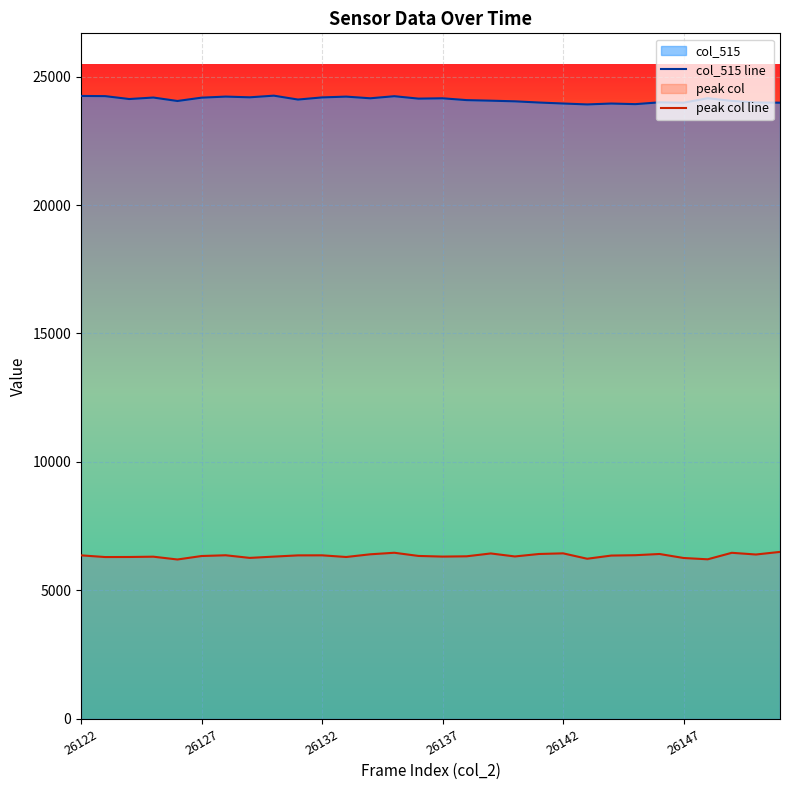

Is it true that col_515 line equals 24153 at 26137?

True